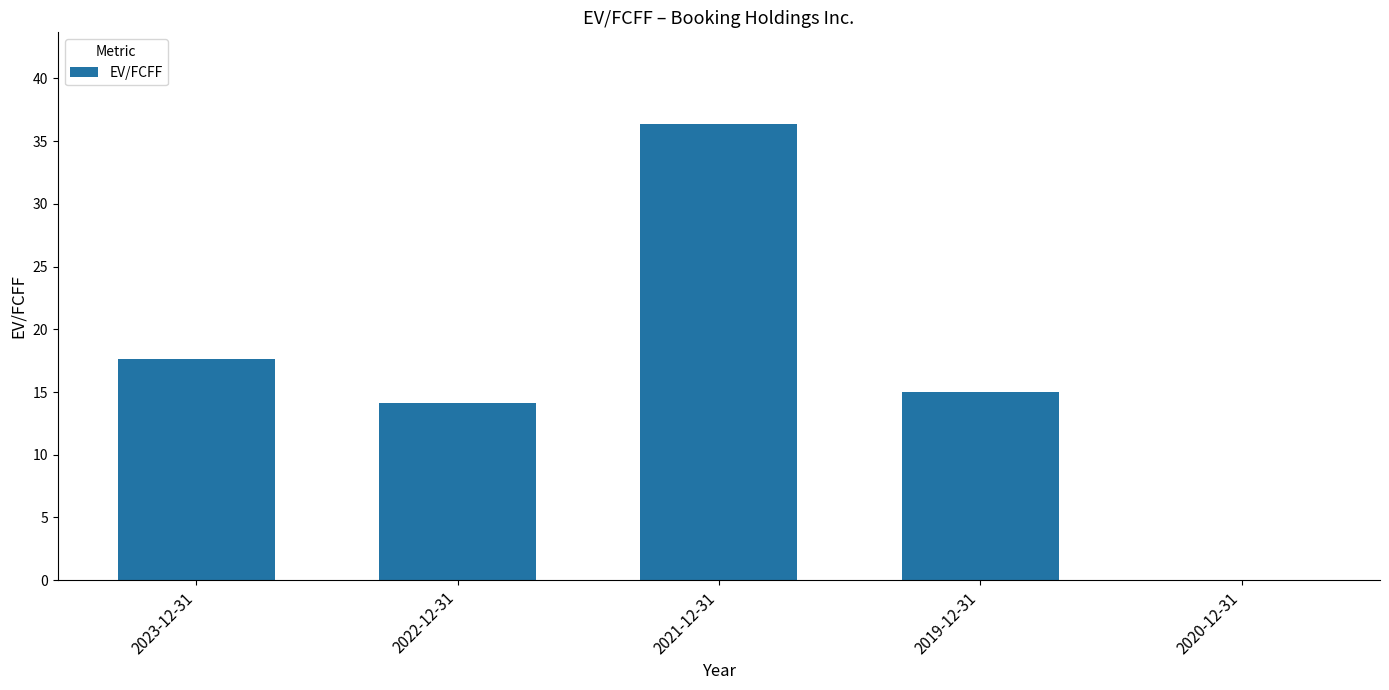

Is it true that the value at 2019-12-31 is 15.0?

True